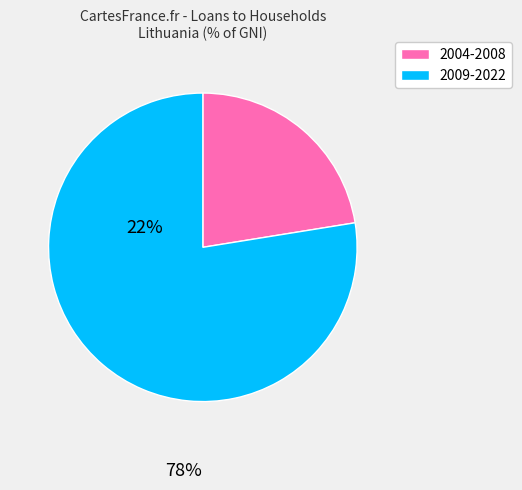

Is the sum of 2009-2022 and 2004-2008 greater than half?

Yes